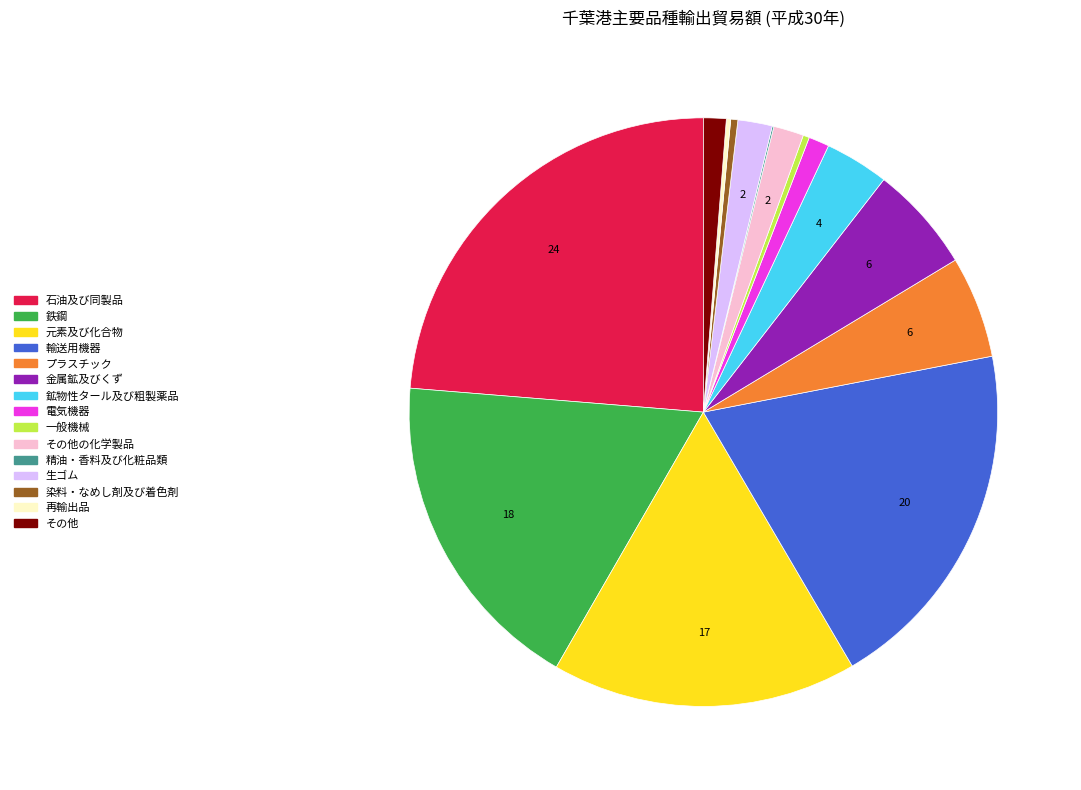

Is there a majority slice in this chart?

No